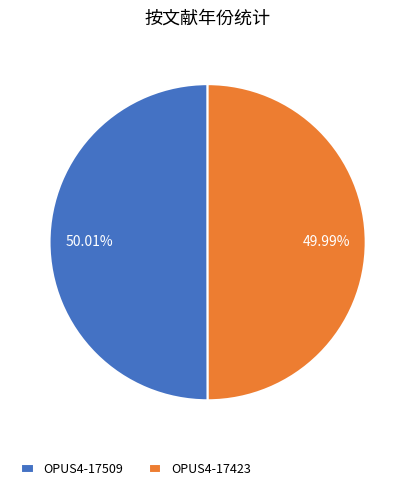

How many slices are in this pie chart?

2